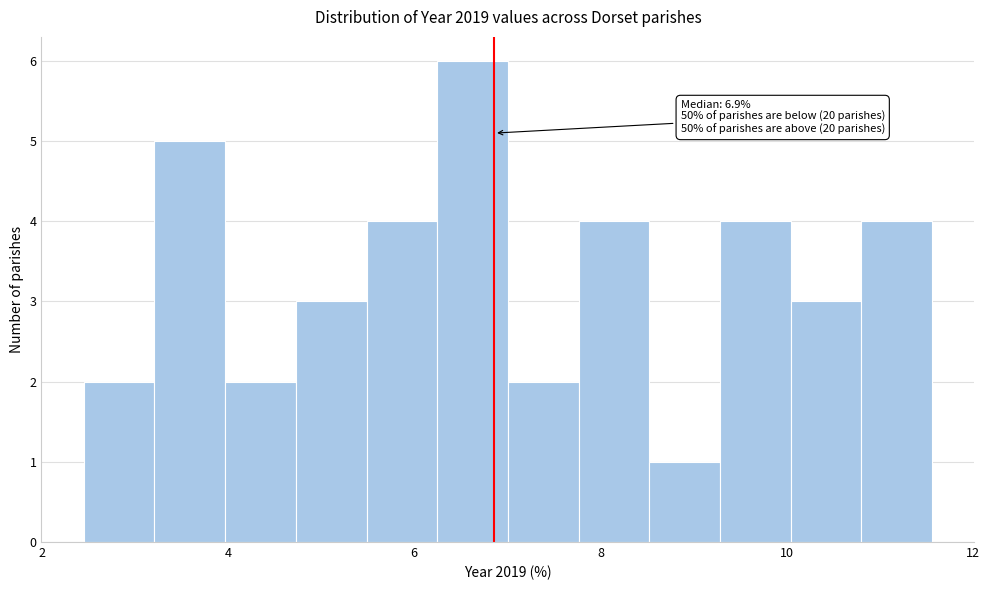

Read against the x-axis, roughly where is the centre of the tallest bar?

6.6